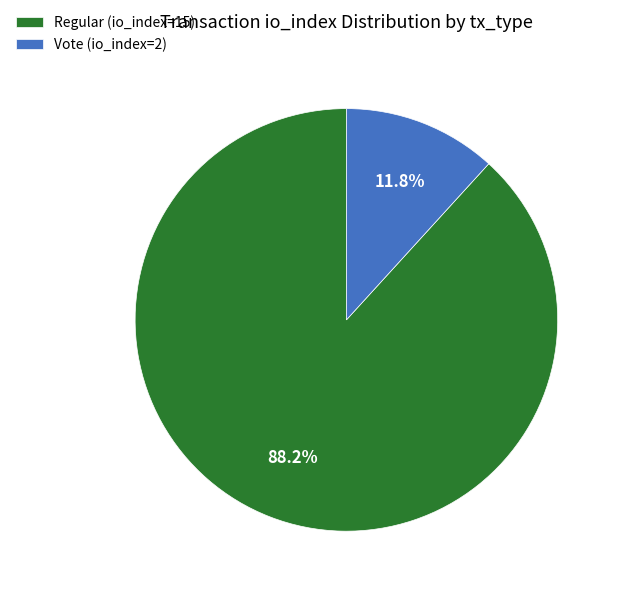

Between Regular (io_index=15) and Vote (io_index=2), which is larger?

Regular (io_index=15)